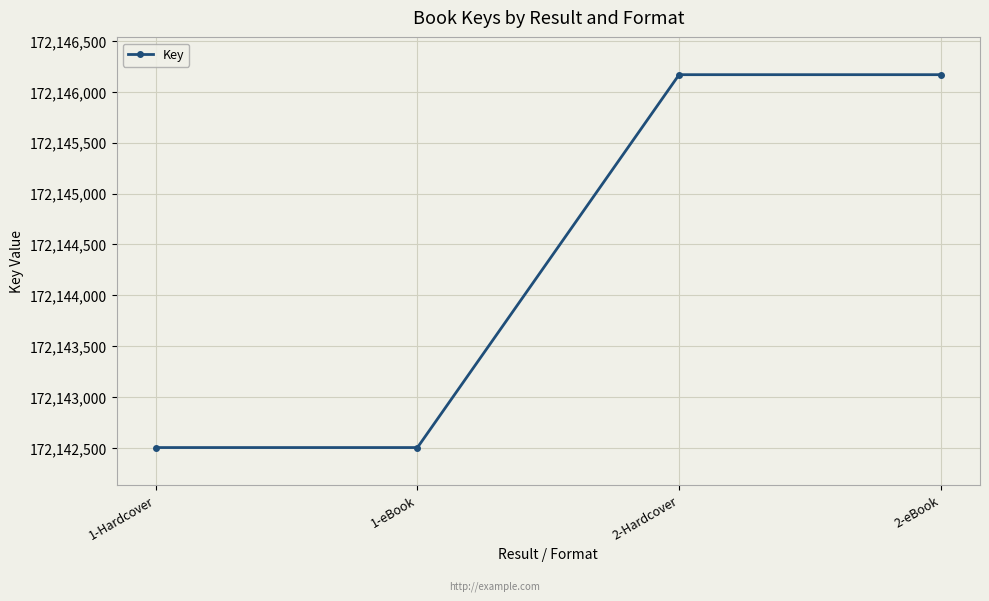

How many data points does each series have?

4